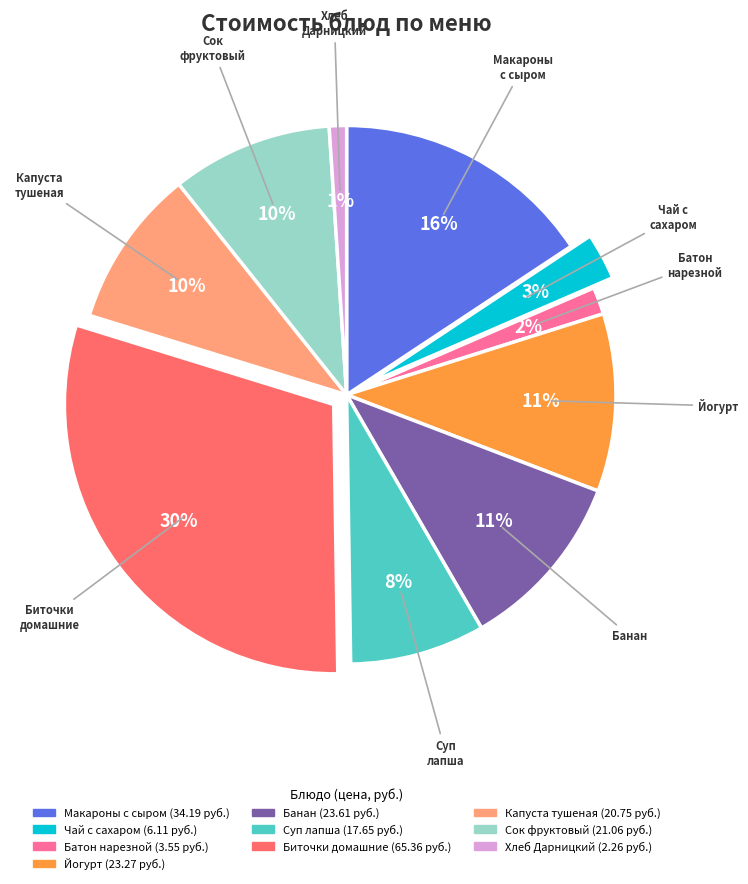

Is there a majority slice in this chart?

No